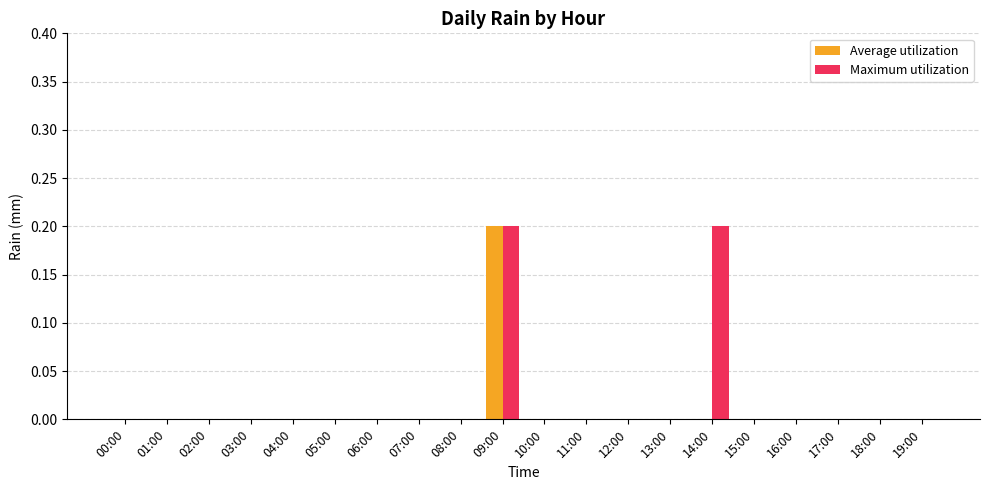

True or false: Maximum utilization has a value of 0.0 at 08:00.

True